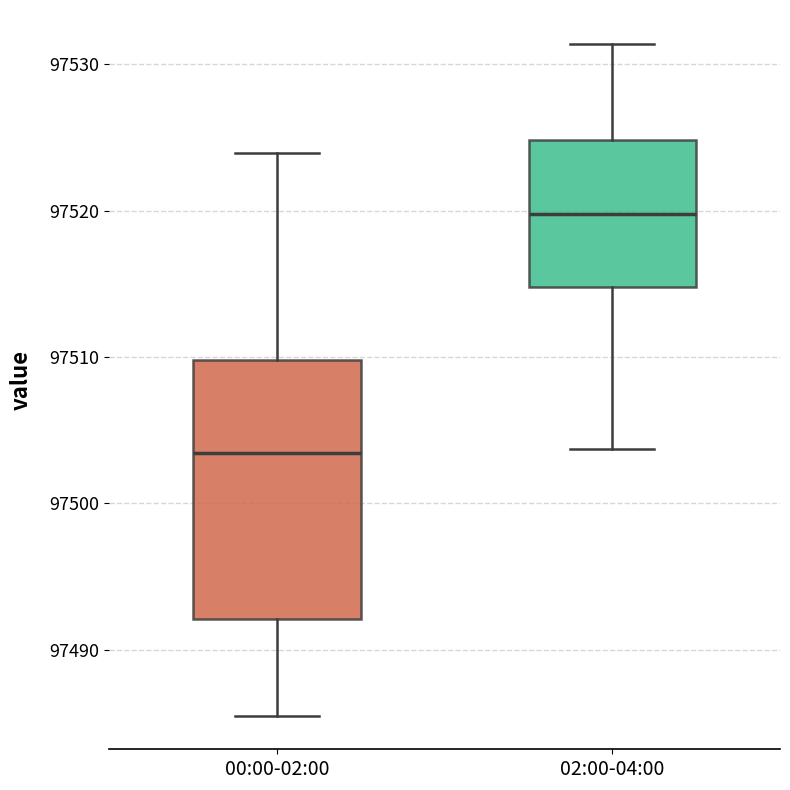

Where is the lower edge of the box for 02:00-04:00 on the y-axis? The values are not printed on the chart, so give them approximately, as read against the axis.

97515